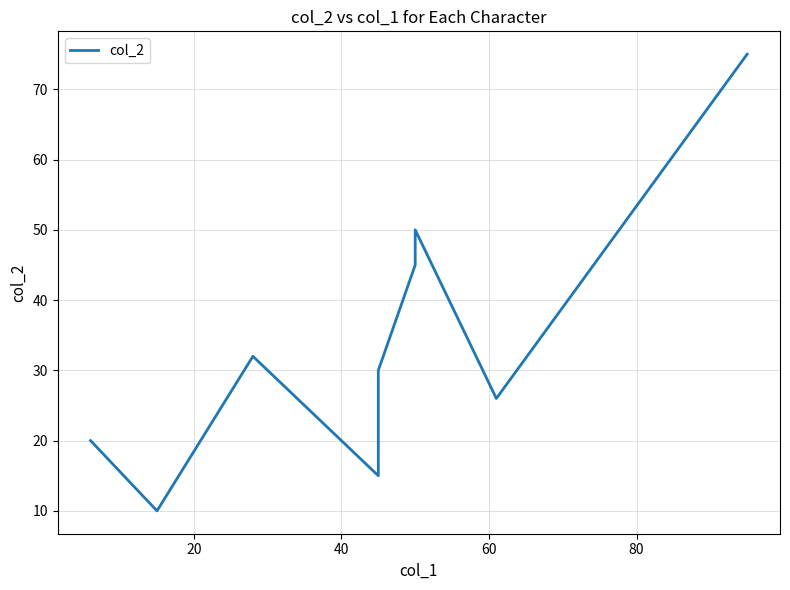

What is the difference between the second highest and minimum values?

40